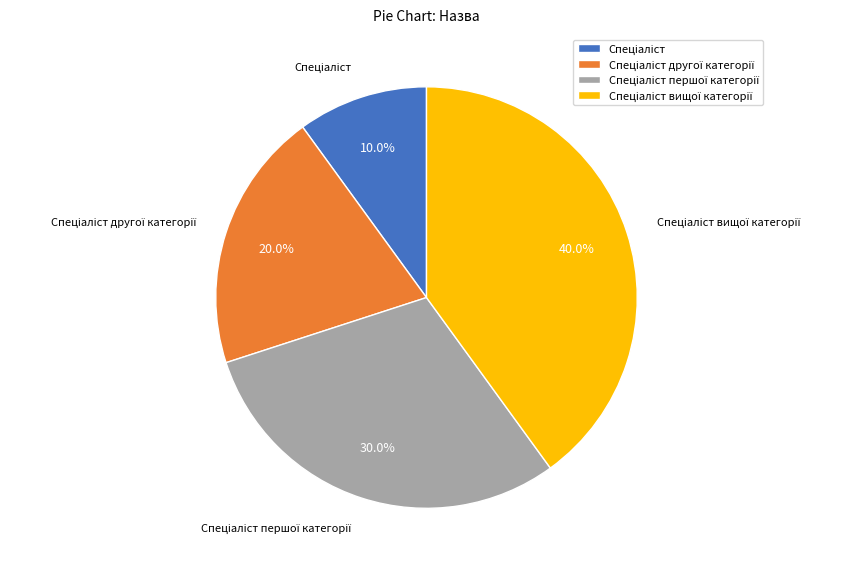

Does any single category account for the majority?

No